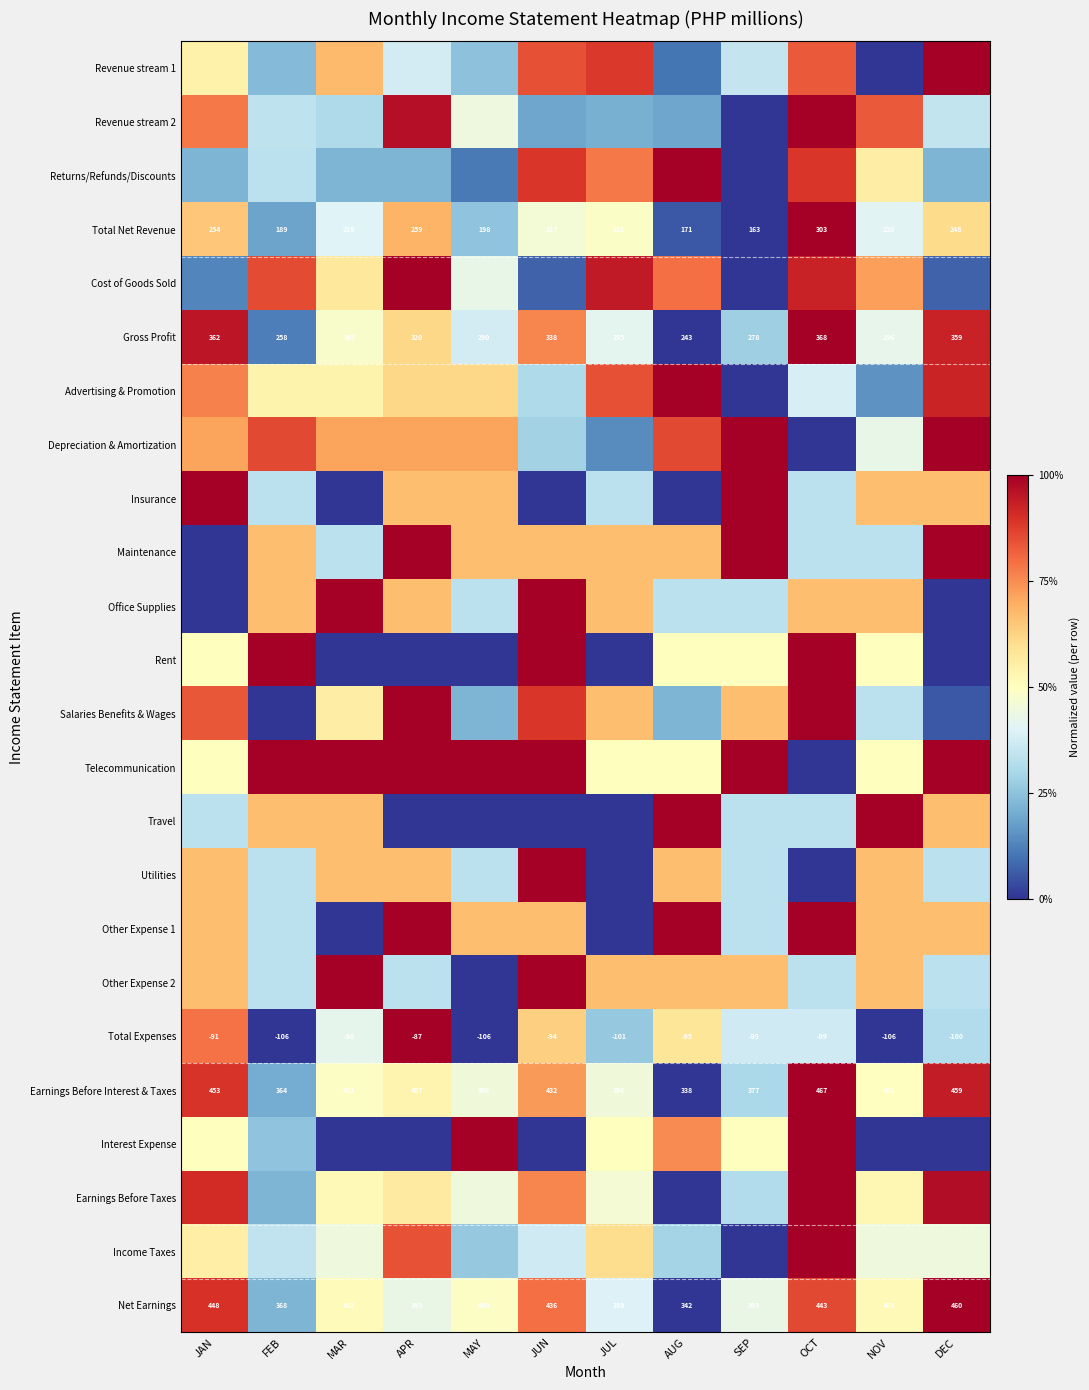

Which category has the lowest value in the Total Expenses series?

FEB